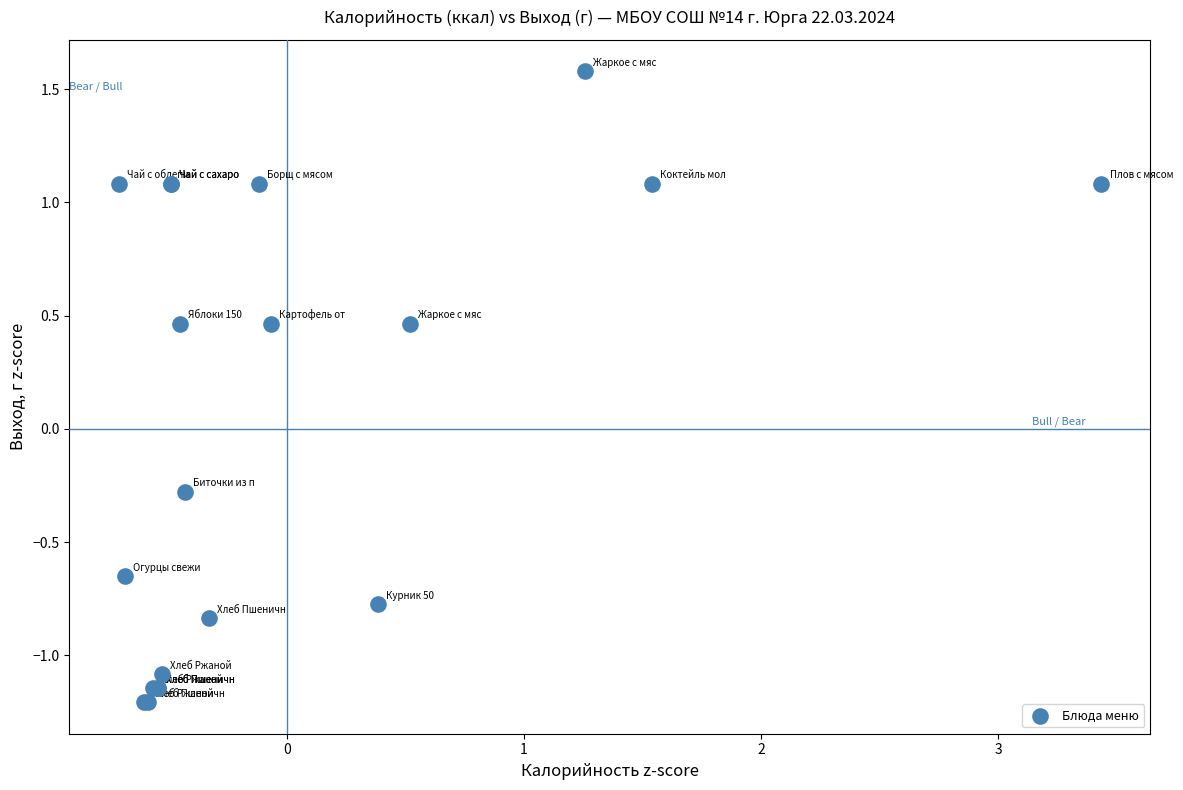

What Y value in the scatter plot is closest to 0?

-0.3